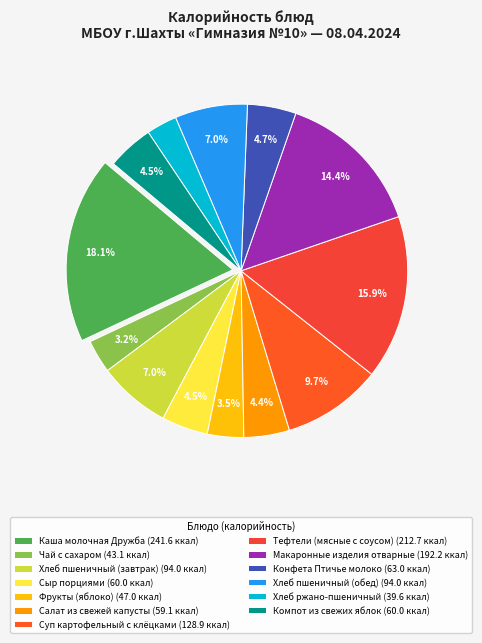

Which slice is the largest?

Каша молочная Дружба